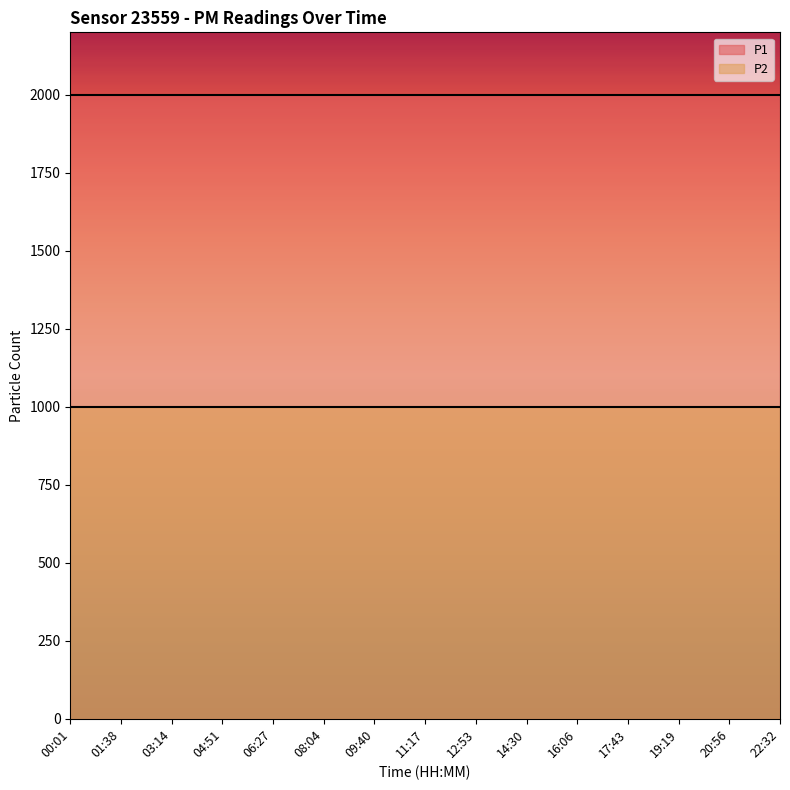

What is the sum of all P2 values?

14998.5